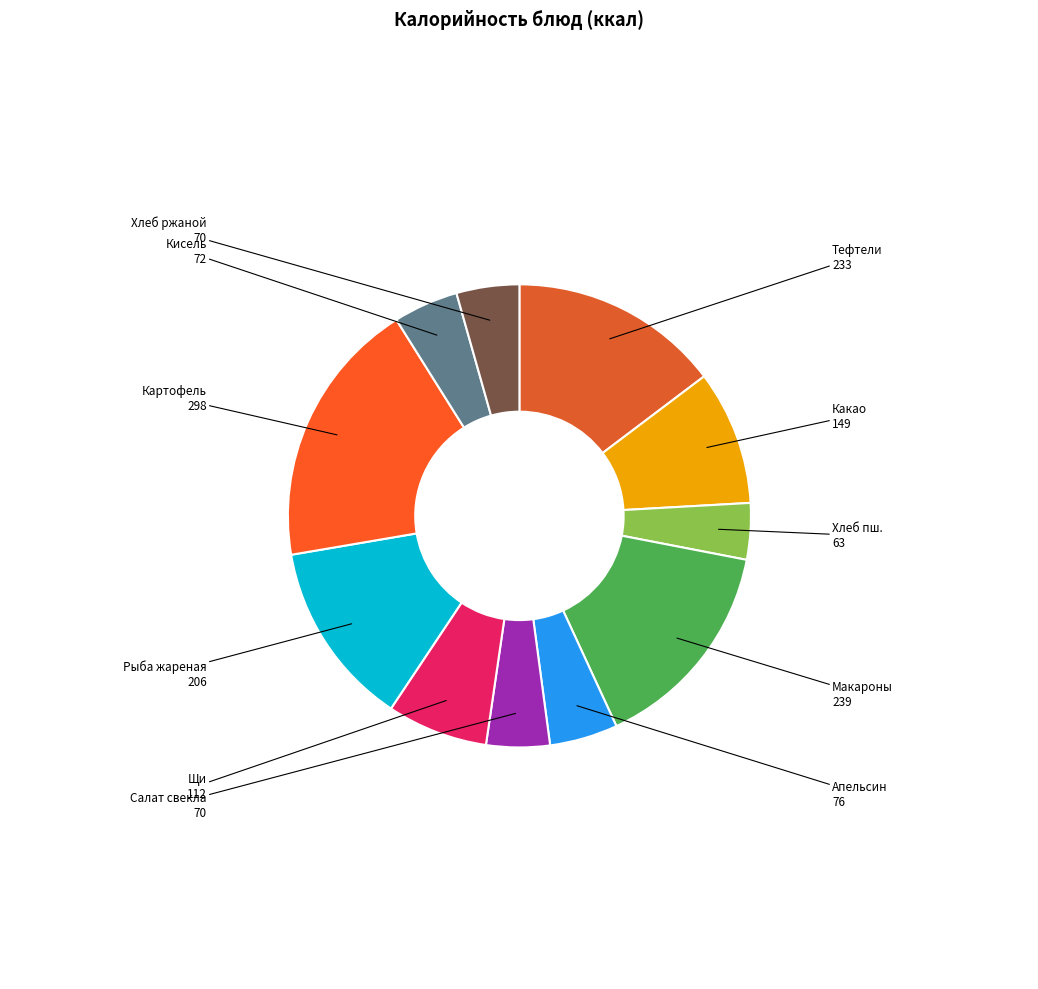

Is there a majority slice in this chart?

No